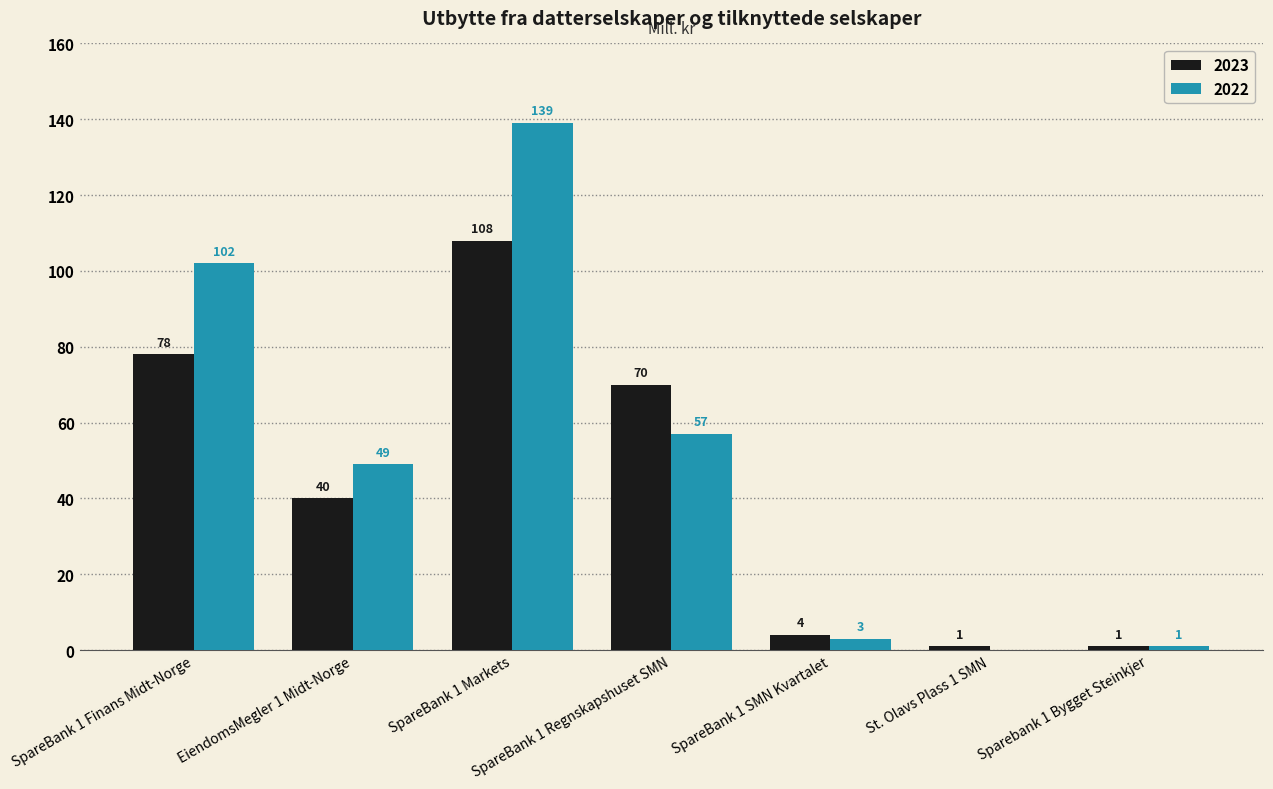

What is the total value across all series at SpareBank 1 Regnskapshuset SMN?

127